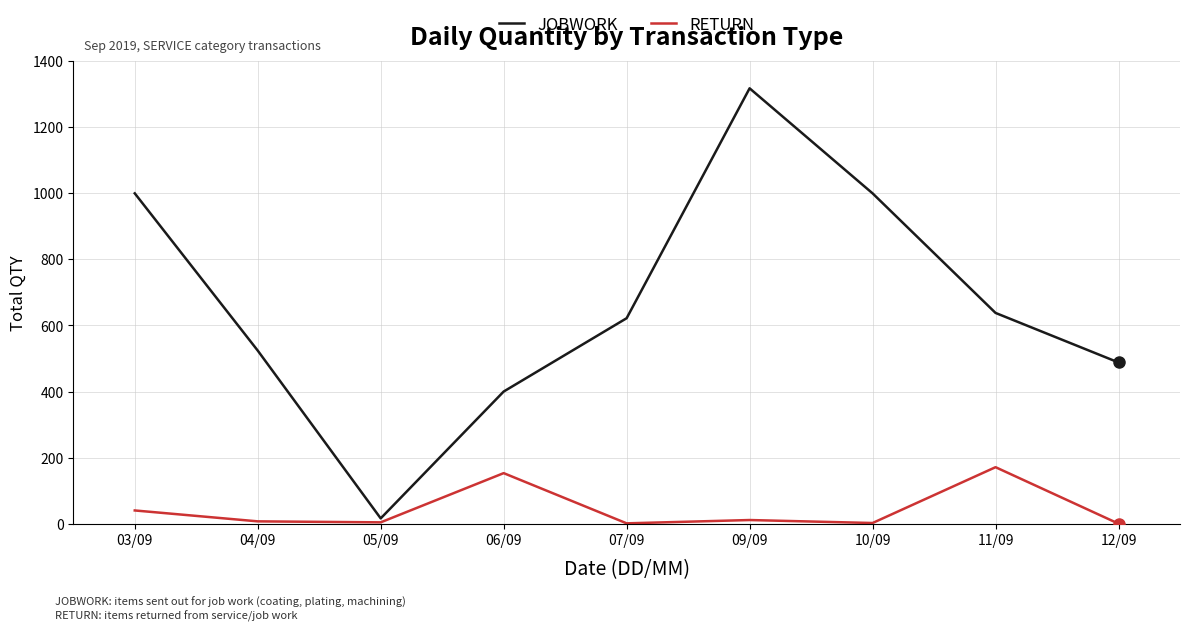

At which label is RETURN closest to 85?

03/09